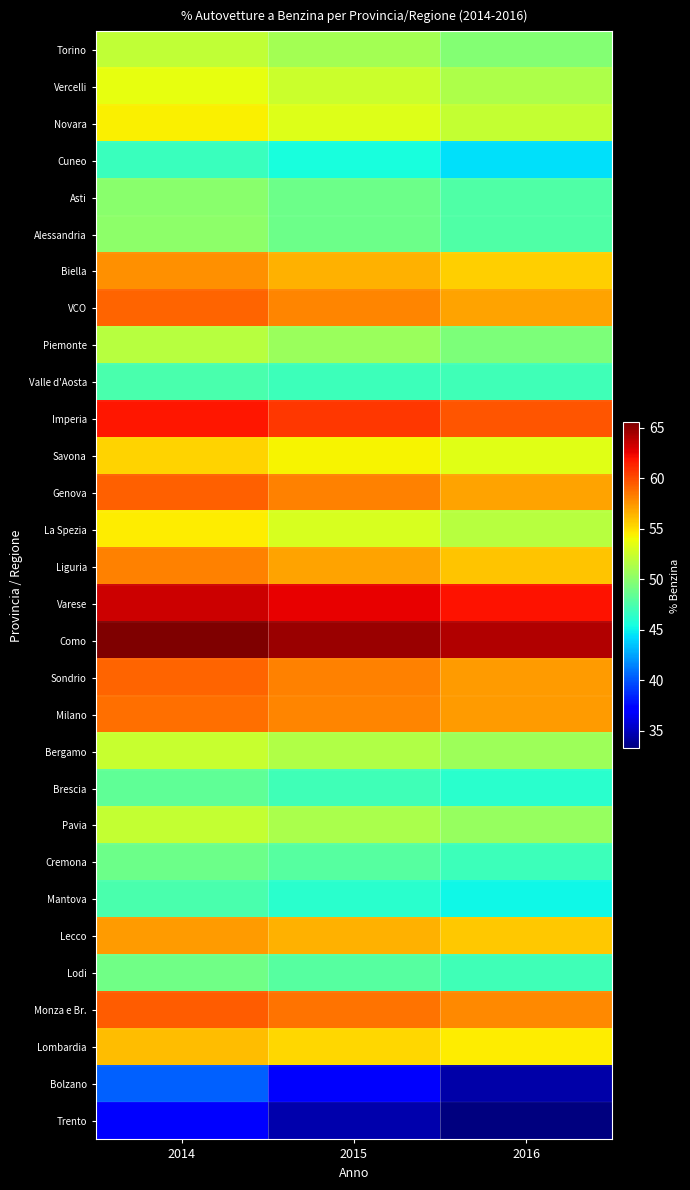

At which category is the sum across all series the highest?

2014